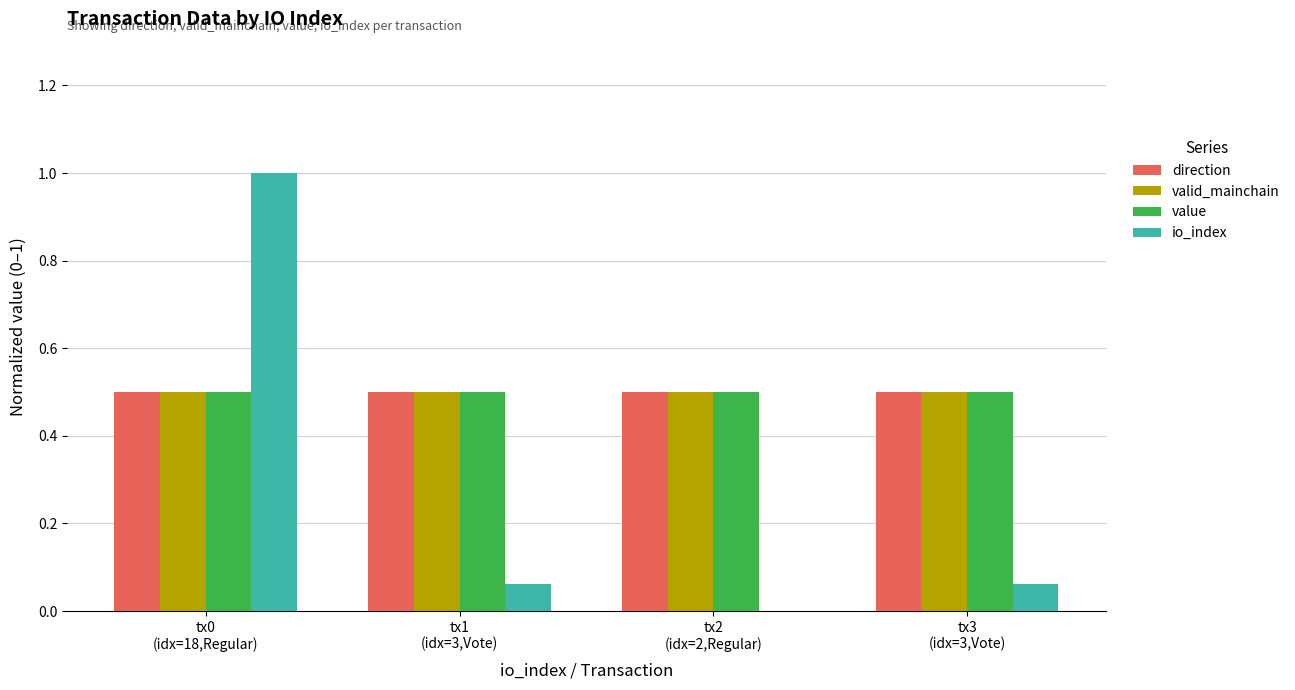

What is the sum of all valid_mainchain values?

2.0